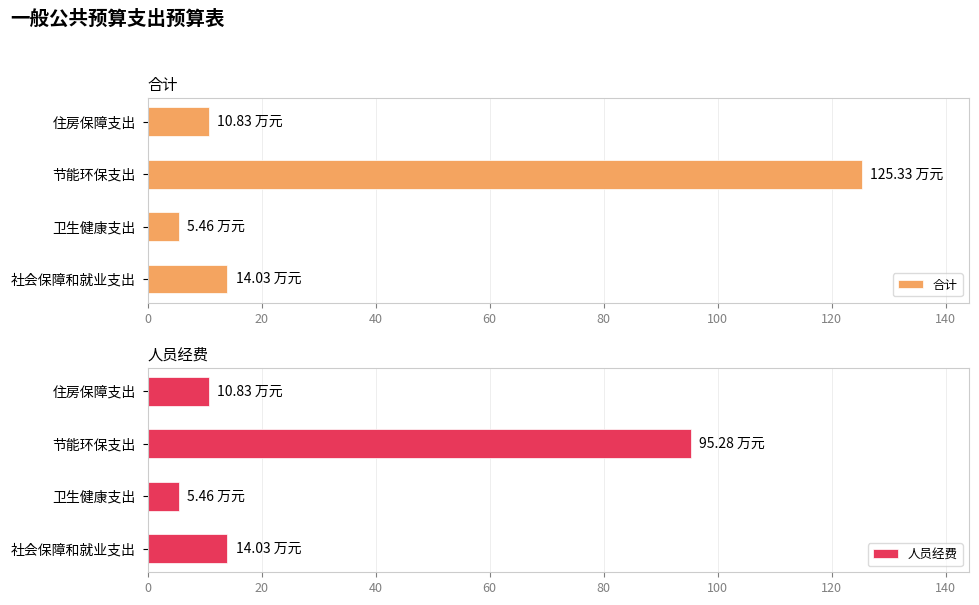

The 合计 series shows 5.5 at 卫生健康支出. True or false?

True